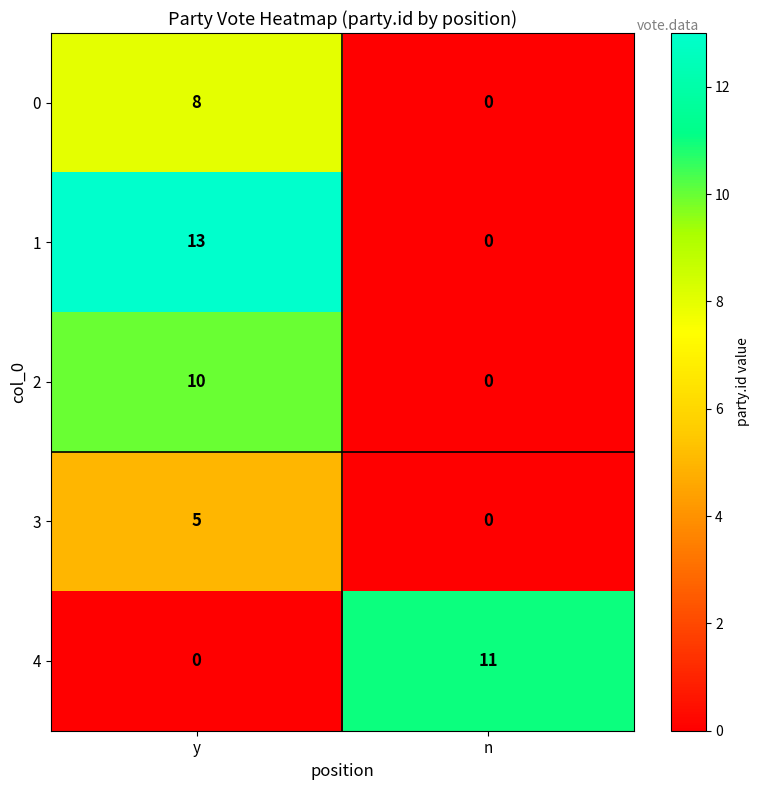

Is it true that 4 equals 0 at y?

True